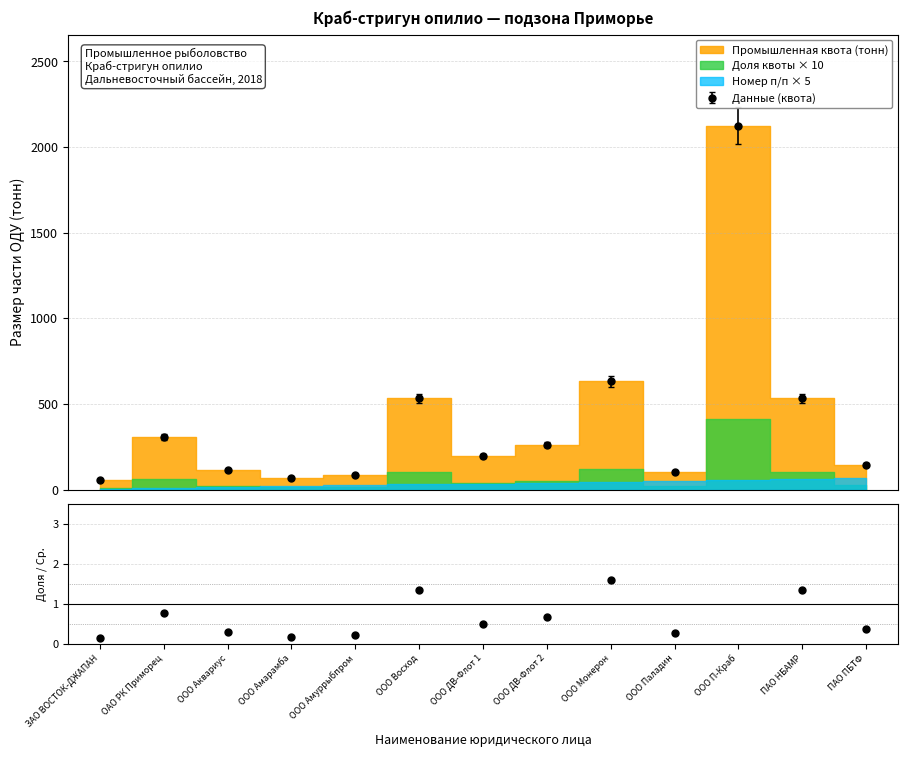

What is the sum of the values at ООО Аквариус and ЗАО ВОСТОК-ДЖАПАН?

0.4